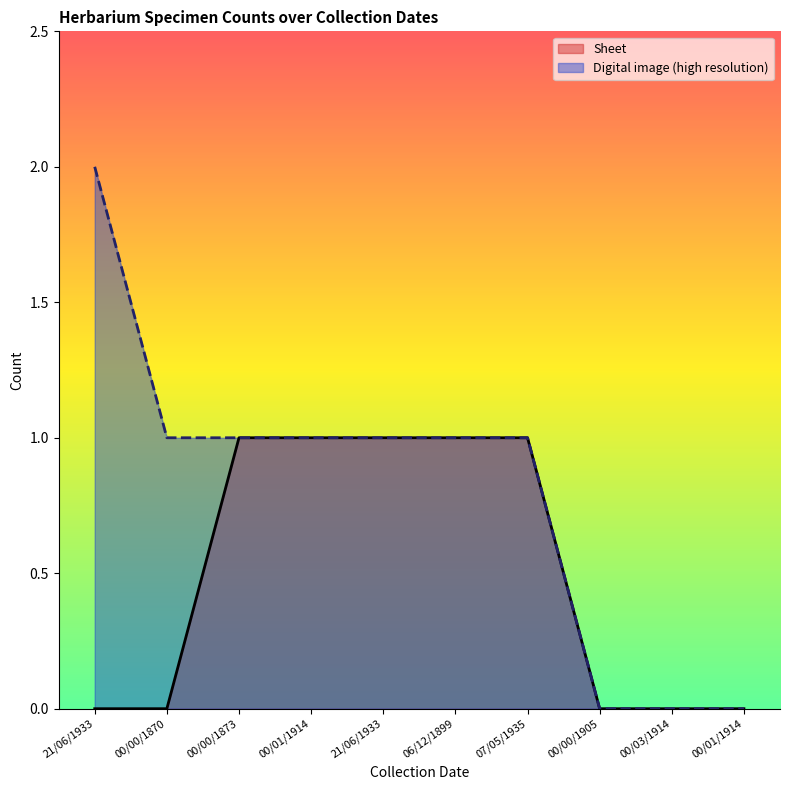

Which series has the largest total across all categories?

Digital image (high resolution)